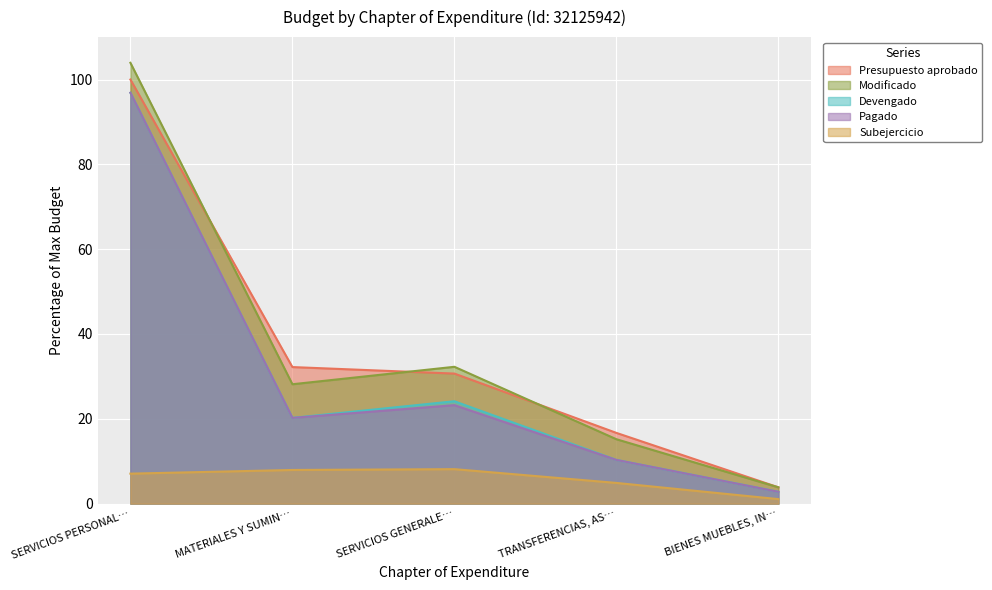

Reading left to right, list all the values displayed in this chart.

Presupuesto aprobado: 100.0	32.2	30.7	16.7	3.8
Modificado: 103.9	28.1	32.3	15.2	3.8
Devengado: 96.9	20.2	24.1	10.3	2.8
Pagado: 96.9	20.2	23.2	10.3	2.8
Subejercicio: 7.1	7.9	8.1	4.9	1.1